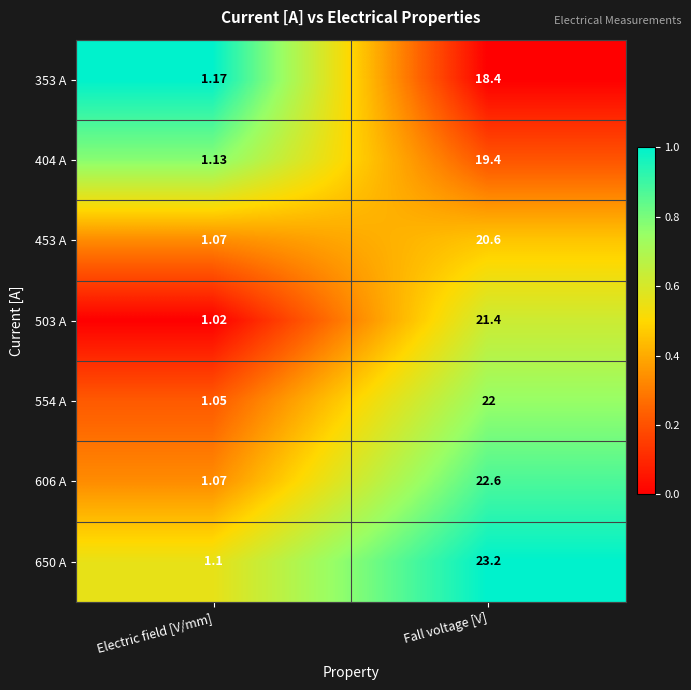

List the labels in order of 650 A value, smallest first.

Electric field [V/mm], Fall voltage [V]